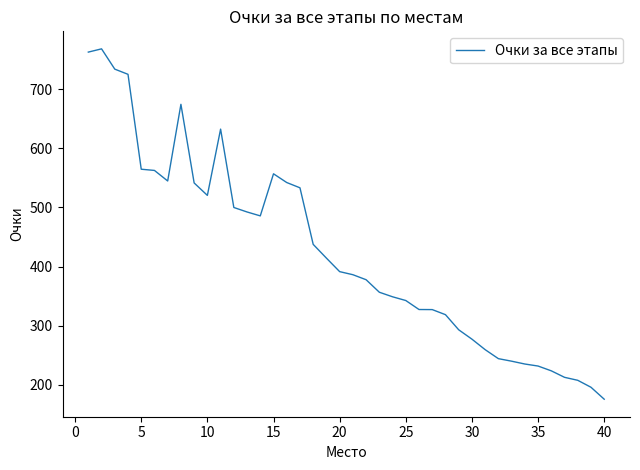

What is the greatest value displayed?

768.1